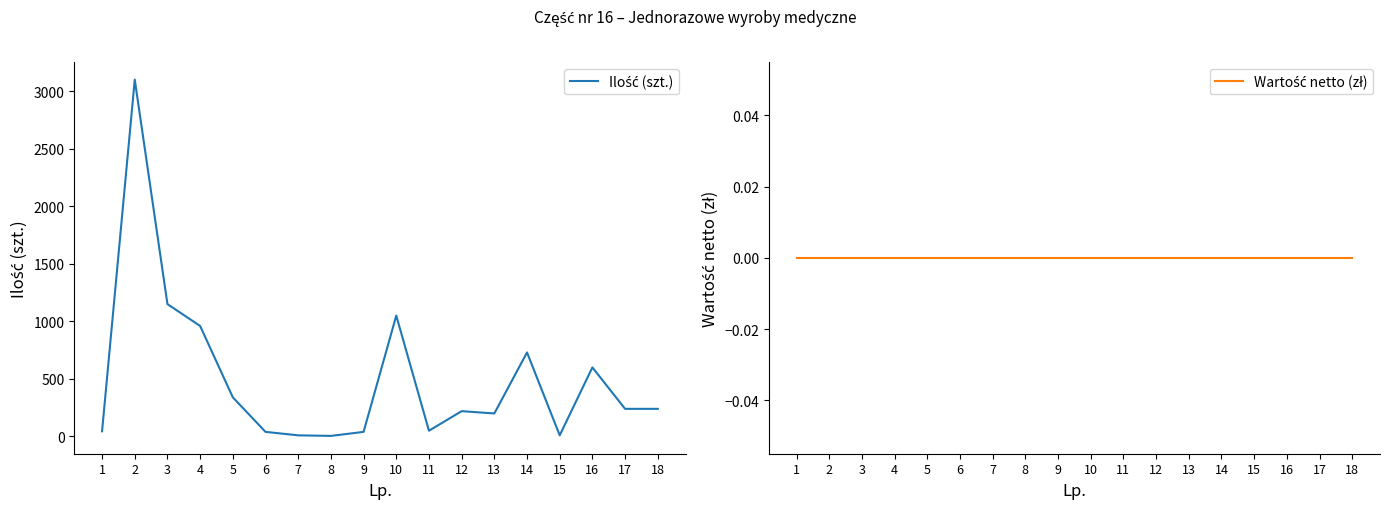

How many values in the Ilość (szt.) series exceed 240?

7